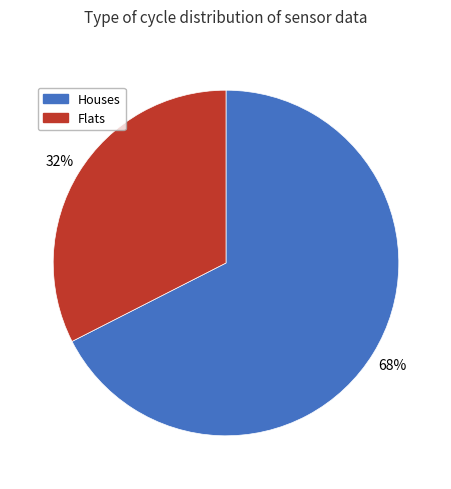

What is the ratio of the value at Houses to the value at Flats?

2.1